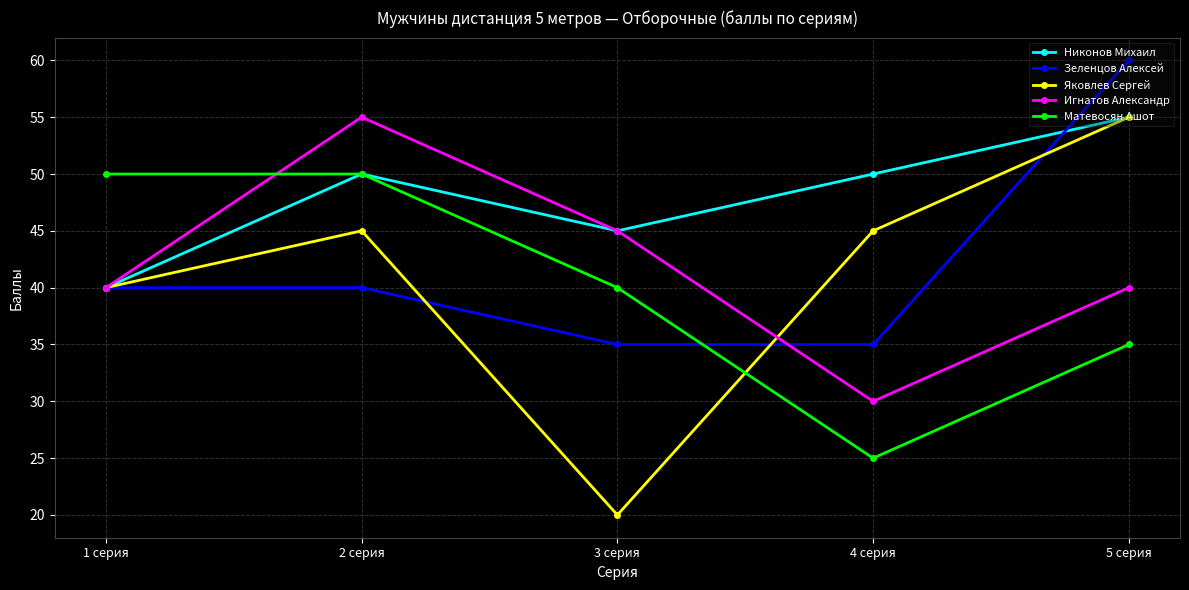

How many lines are shown in the chart?

5